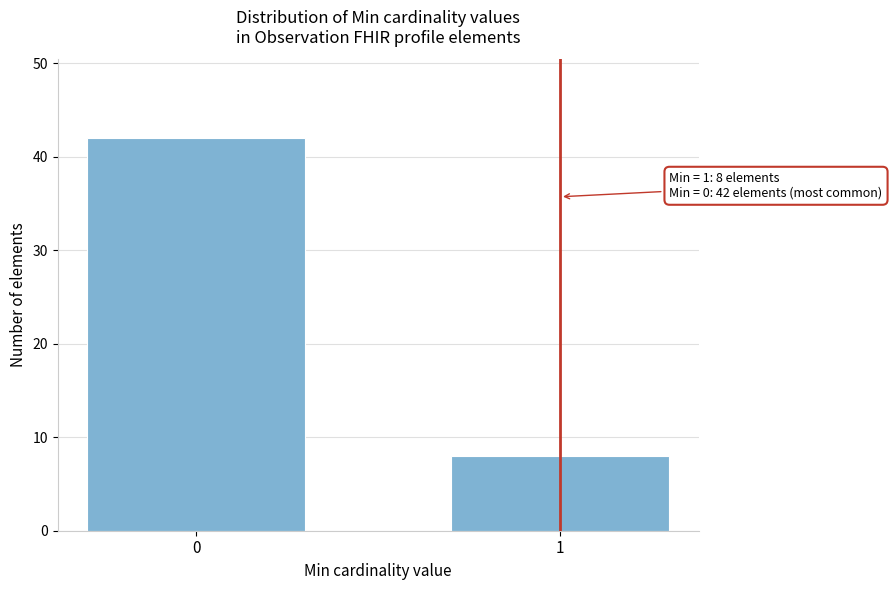

Reading left to right, list all the values displayed in this chart.

42	8